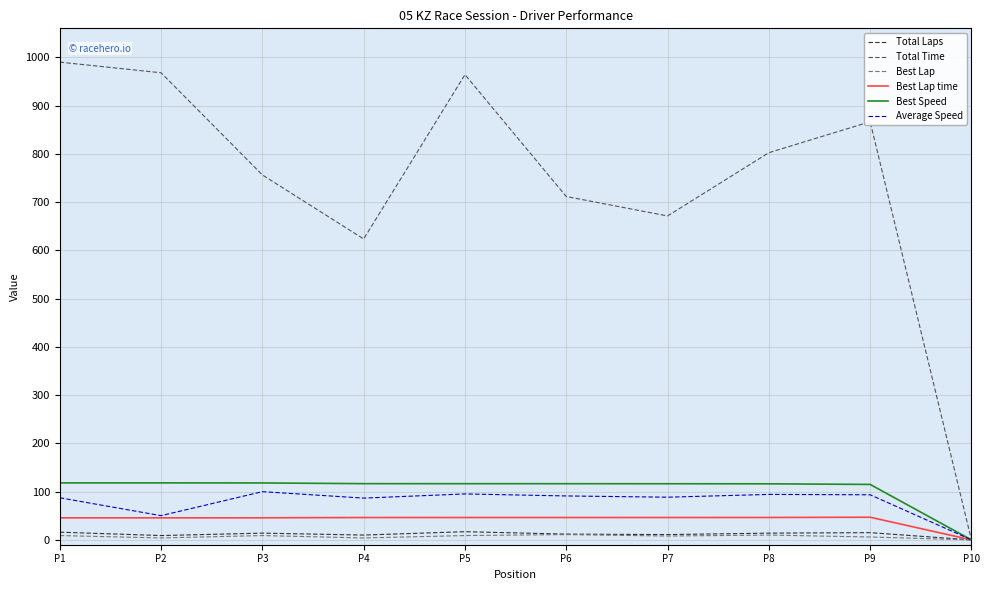

Which series has the widest spread of values?

Total Time